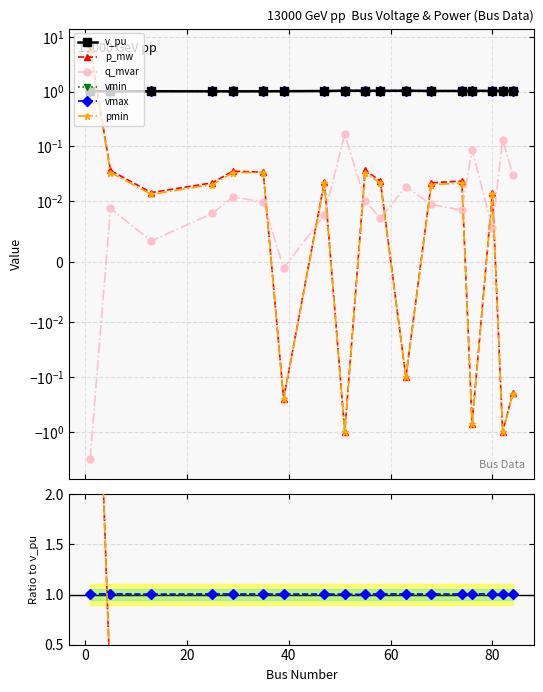

What is the minimum value for vmin?

1.0